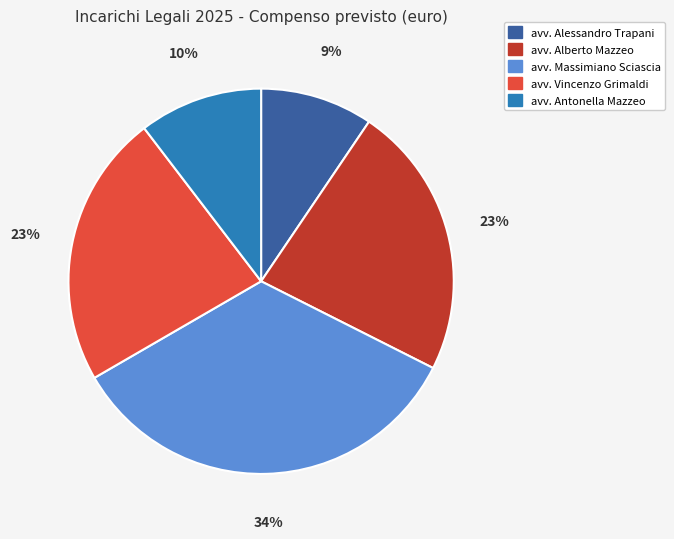

Which category has the smallest portion of the pie?

avv. Alessandro Trapani